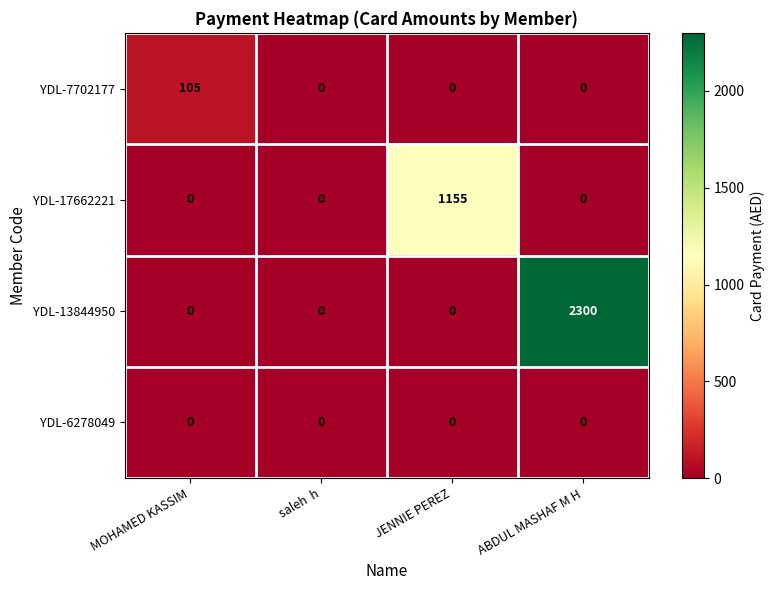

Between MOHAMED KASSIM and ABDUL MASHAF M H, which series saw the biggest shift?

YDL-13844950